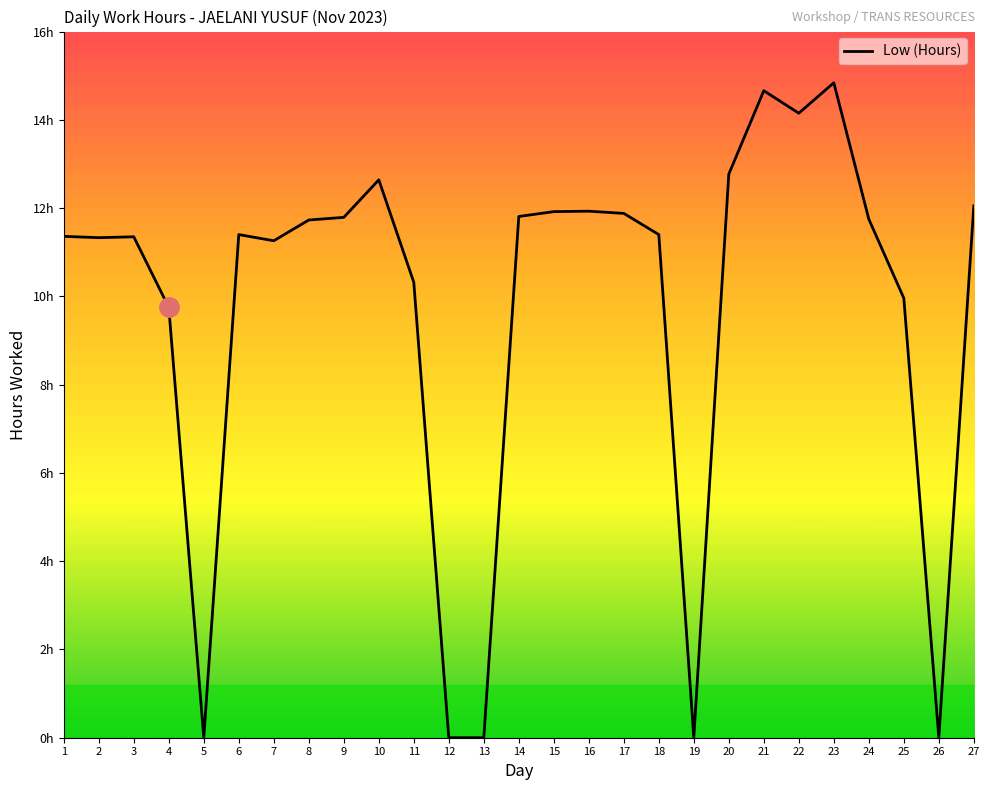

Which label corresponds to the smallest value in the chart?

5